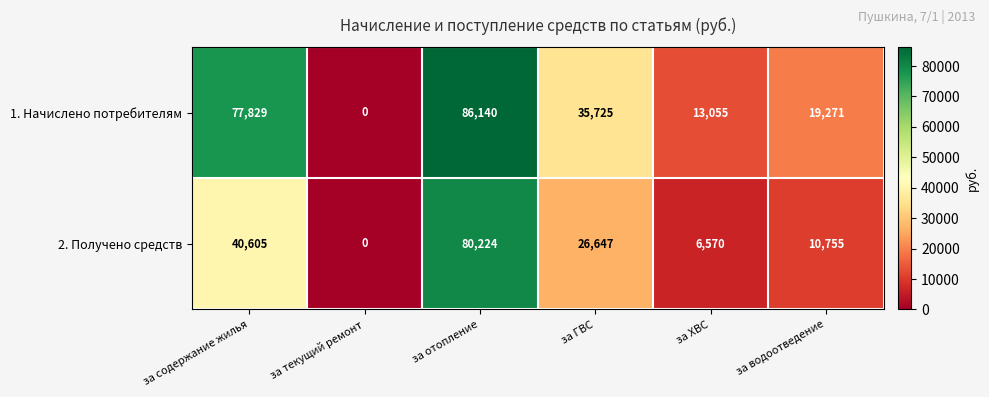

At which label does 1. Начислено потребителям reach its peak?

за отопление